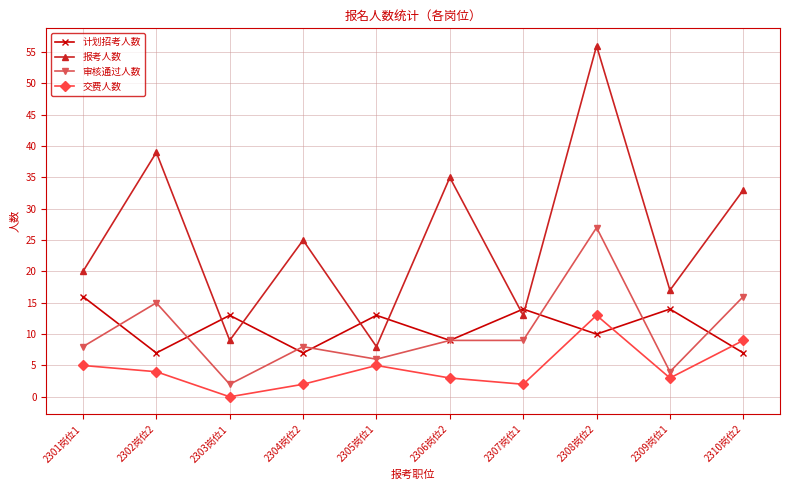

Reading right to left, what are all the values shown in this chart?

计划招考人数: 7	14	10	14	9	13	7	13	7	16
报考人数: 33	17	56	13	35	8	25	9	39	20
审核通过人数: 16	4	27	9	9	6	8	2	15	8
交费人数: 9	3	13	2	3	5	2	0	4	5